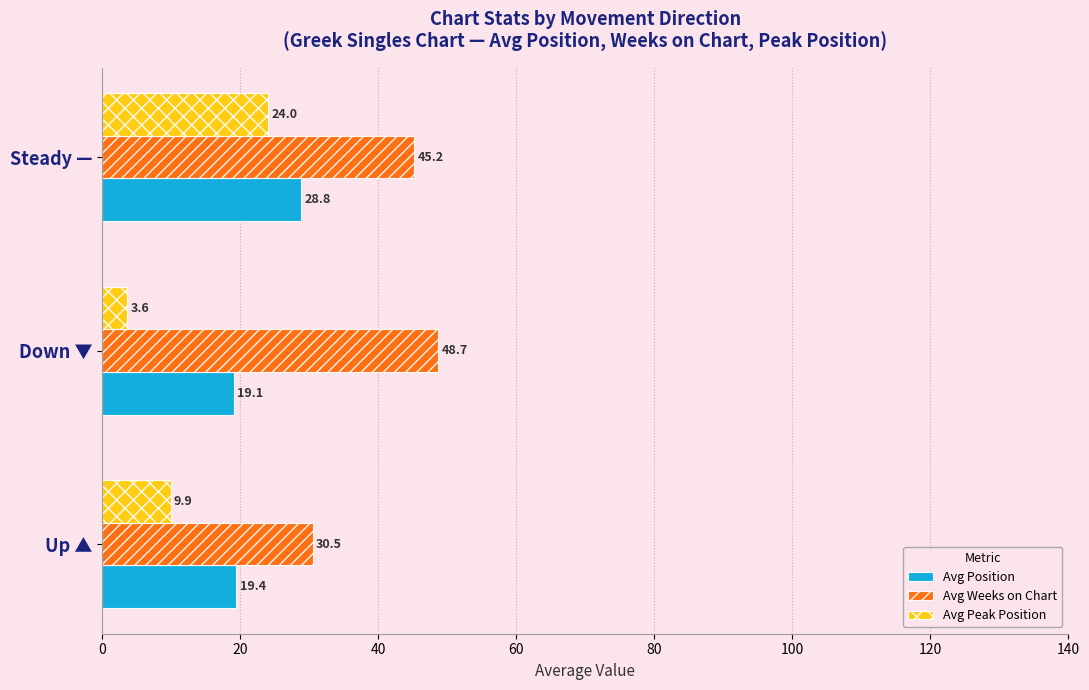

Which series has the largest total across all categories?

Avg Weeks on Chart